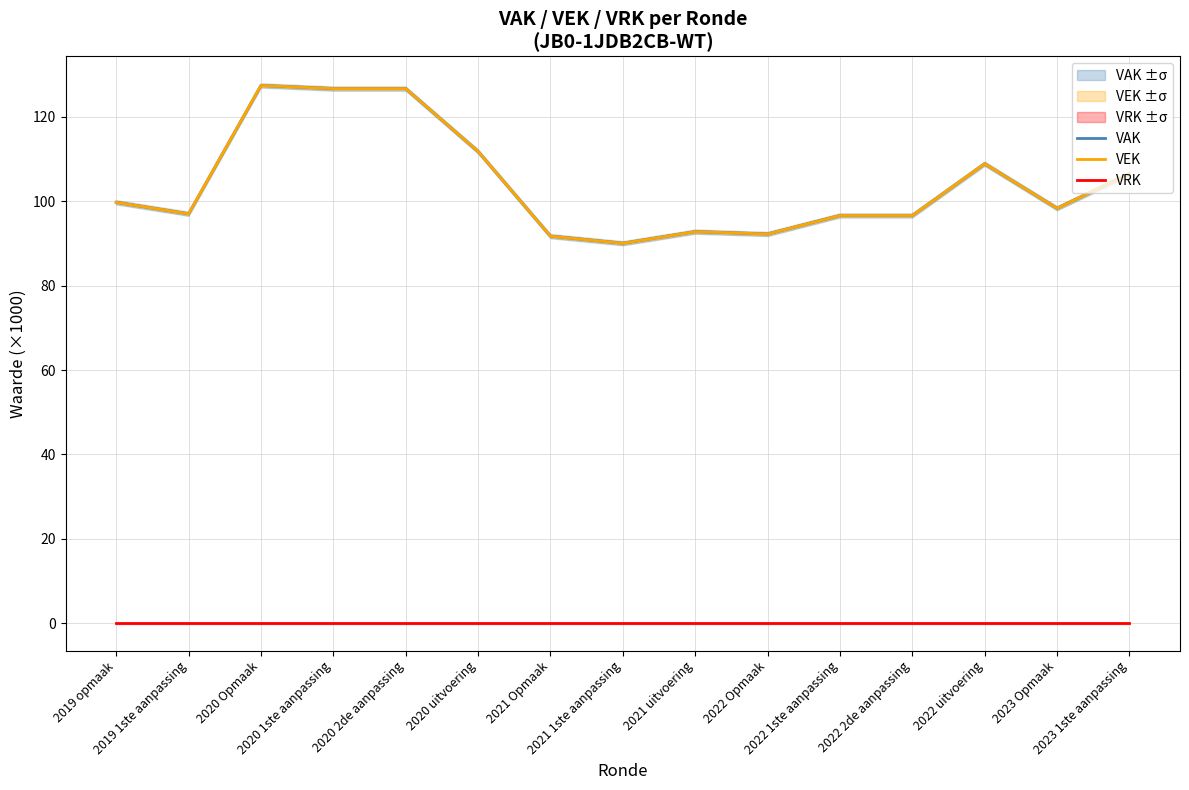

Does the chart display data point markers on the line(s)?

No